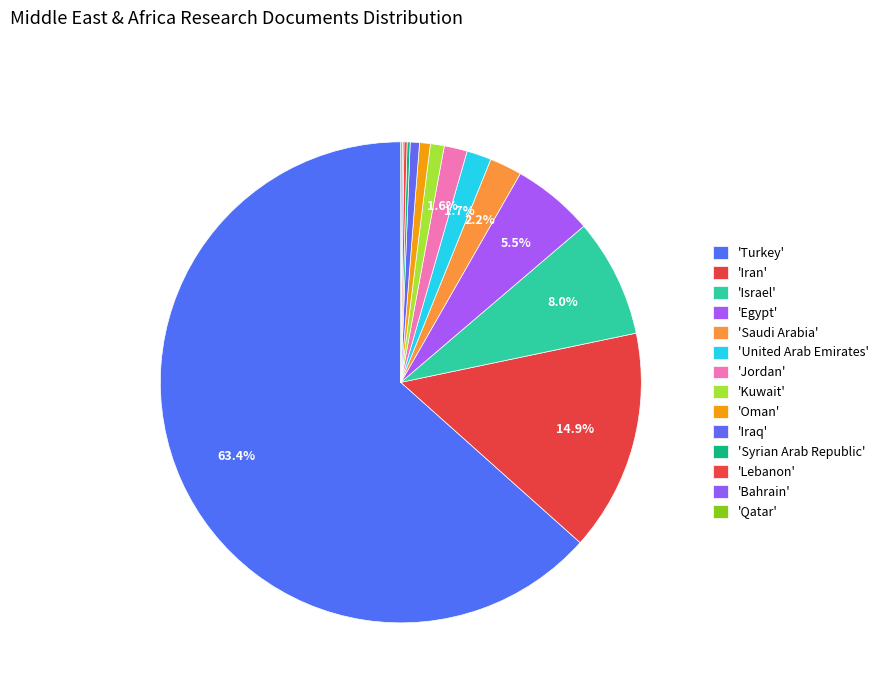

Rank the categories by value from highest to lowest.

Turkey, Iran, Israel, Egypt, Saudi Arabia, United Arab Emirates, Jordan, Kuwait, Oman, Iraq, Syrian Arab Republic, Lebanon, Bahrain, Qatar